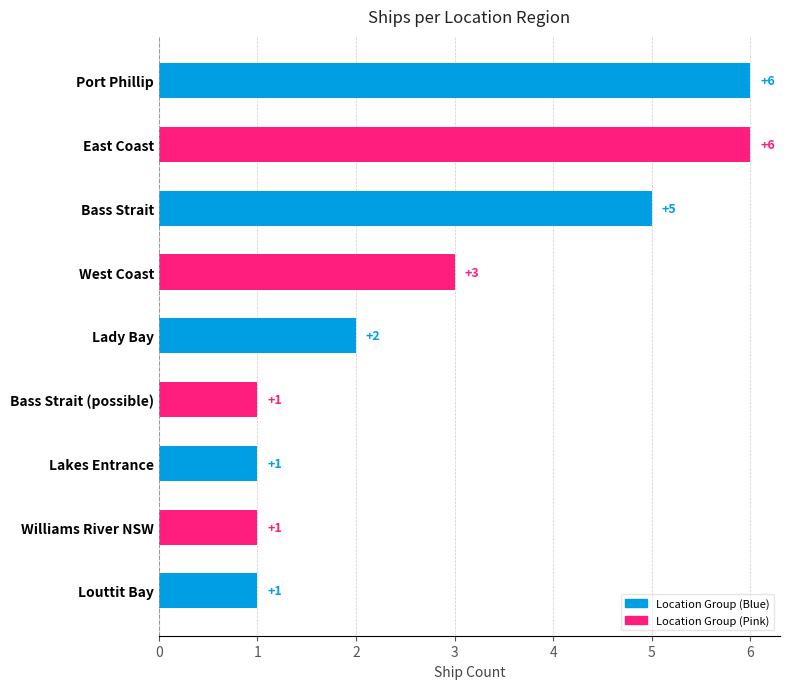

Count the values in the range 1 to 5.

7